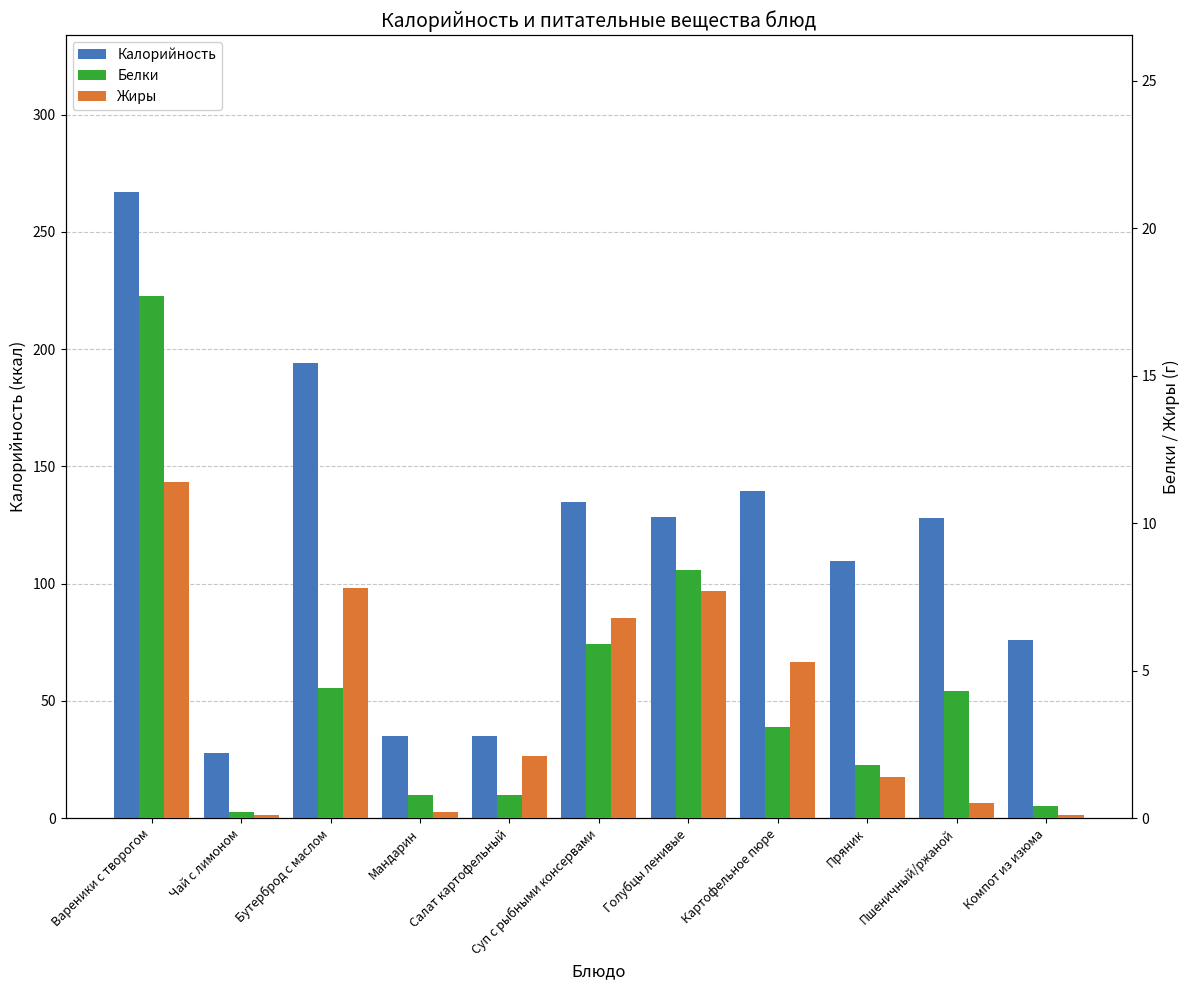

What is the maximum value shown in the chart?

267.1